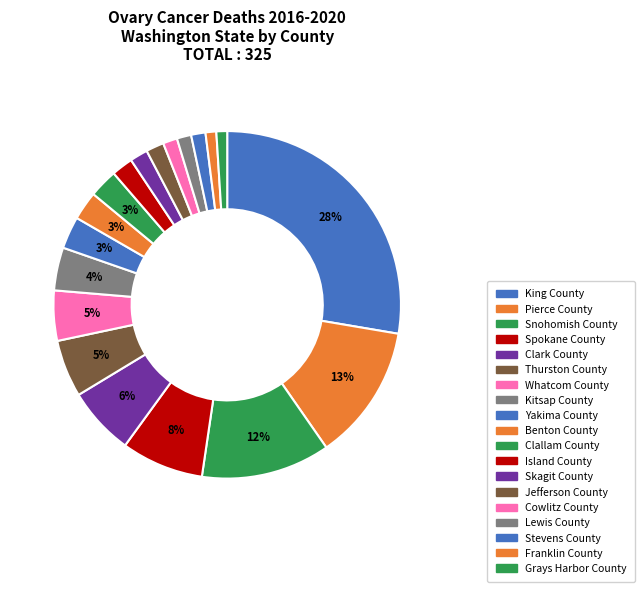

Is there any slice that represents more than half of the pie?

No